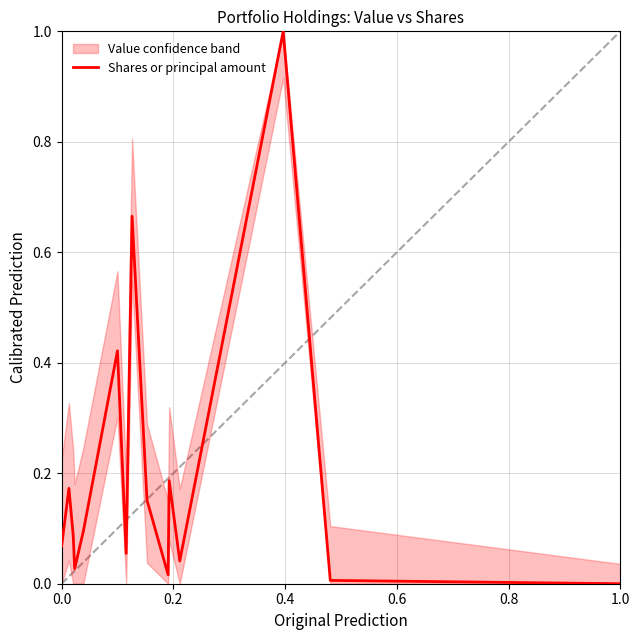

How many lines are shown in the chart?

1